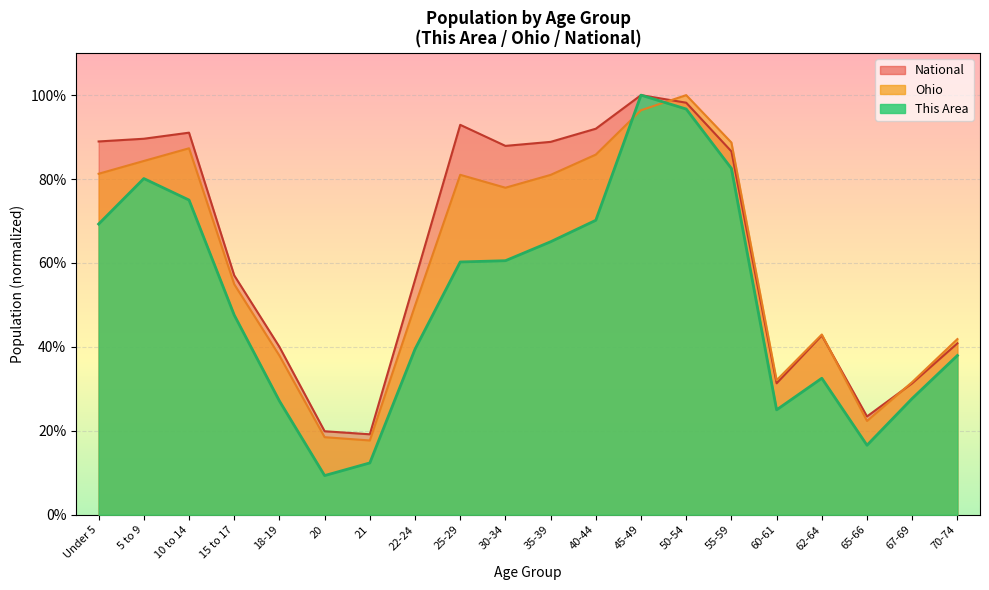

Which has a higher value, 21 or 5 to 9?

5 to 9